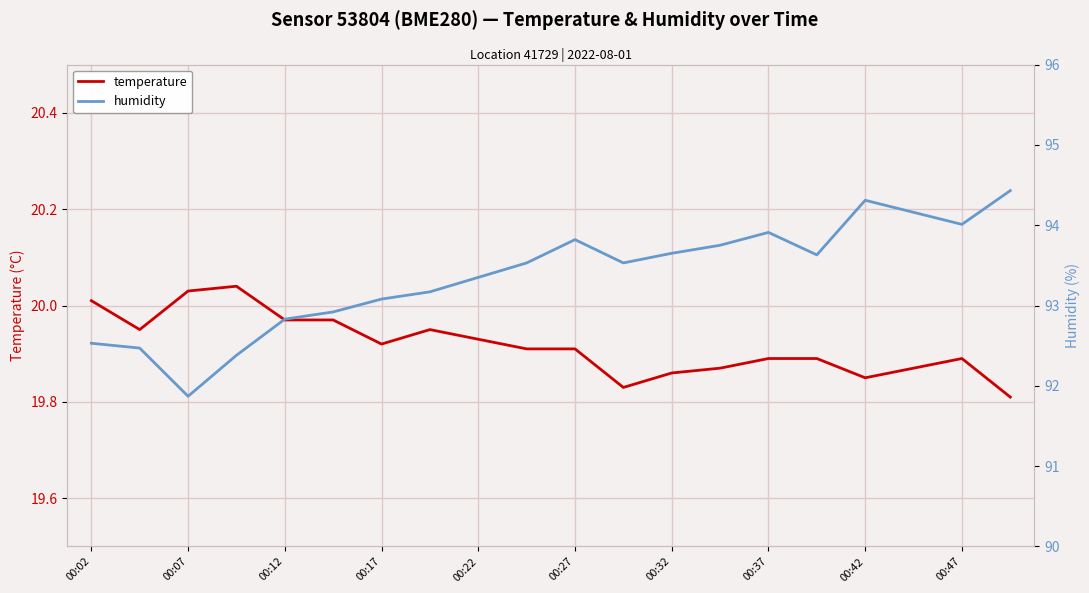

Which series changed the most between 00:17 and 00:37?

humidity